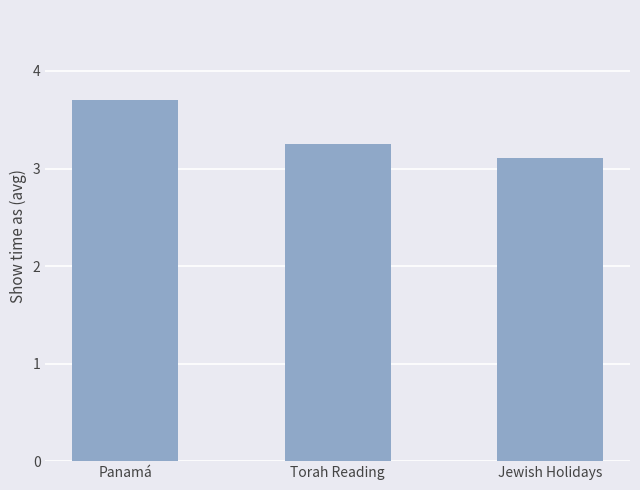

What is the sum of the values at Torah Reading and Panamá?

7.0